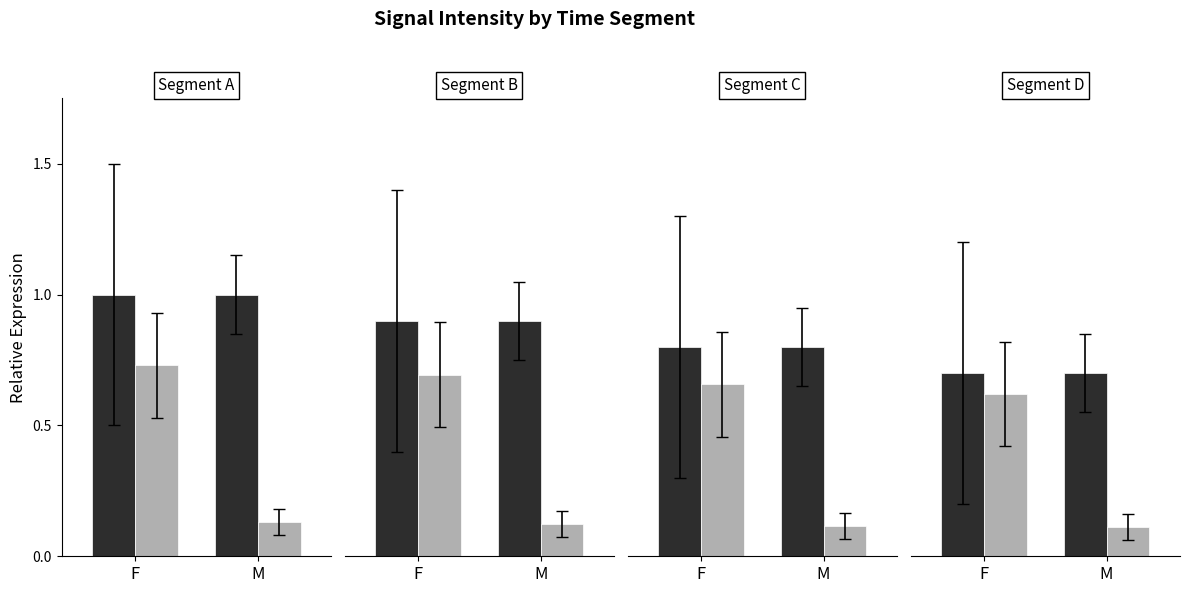

What is the smallest value displayed?

0.1